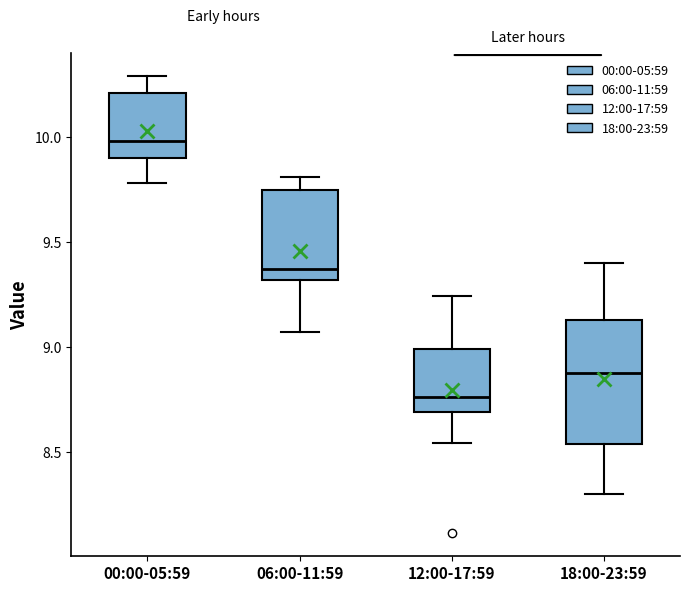

Reading left to right, transcribe this box plot: for each box, give where its median line is, the range the box spans, and where its two whiskers end, as read against the y-axis. The values are not printed on the chart, so give them approximately, as read against the axis.

00:00-05:59: median 10.00, box 9.90 to 10.20, whiskers 9.80 to 10.30
06:00-11:59: median 9.35, box 9.30 to 9.75, whiskers 9.05 to 9.80
12:00-17:59: median 8.75, box 8.70 to 9.00, whiskers 8.55 to 9.25
18:00-23:59: median 8.90, box 8.55 to 9.15, whiskers 8.30 to 9.40